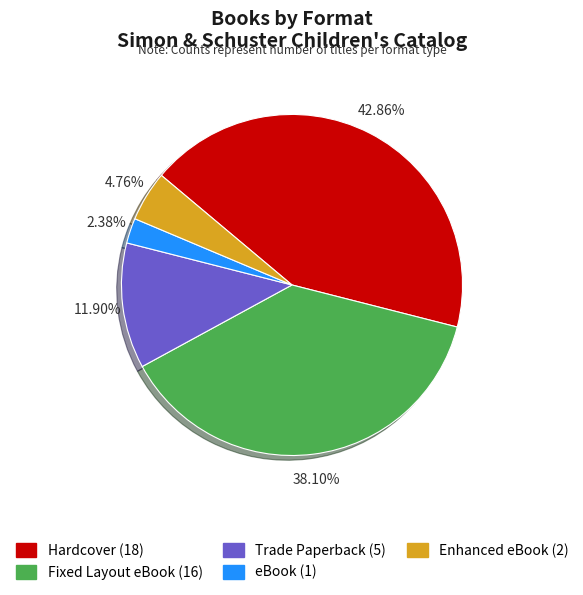

How many slices are in this pie chart?

5